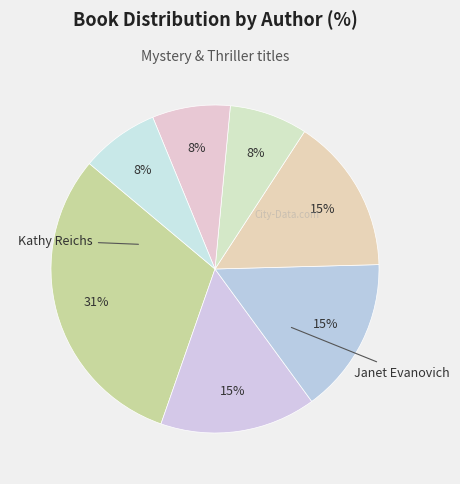

How many segments does this pie chart have?

7